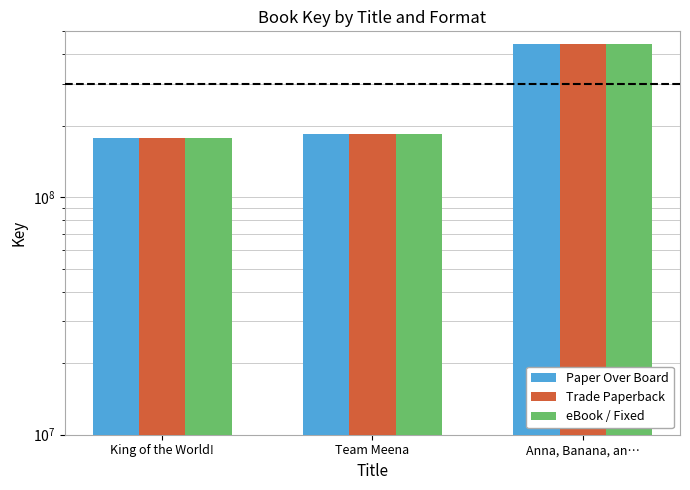

Reading left to right, extract all data points from this chart.

Paper Over Board: 178426078	184276408	441282523
Trade Paperback: 178426078	184276408	441282523
eBook / Fixed: 178426078	184276408	441282523